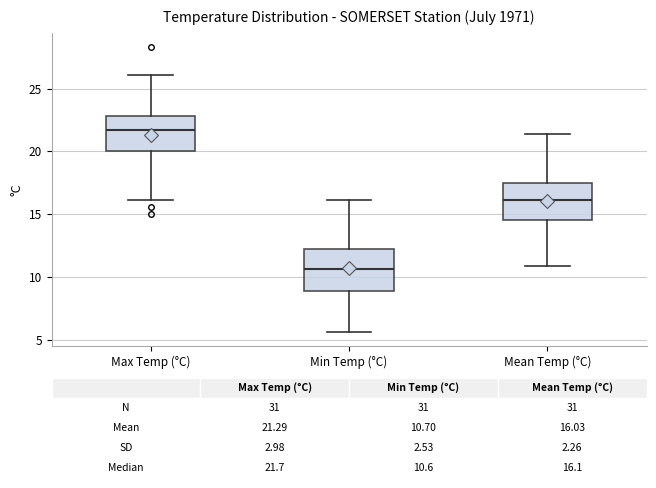

Which box has the highest median line?

Max Temp (°C)